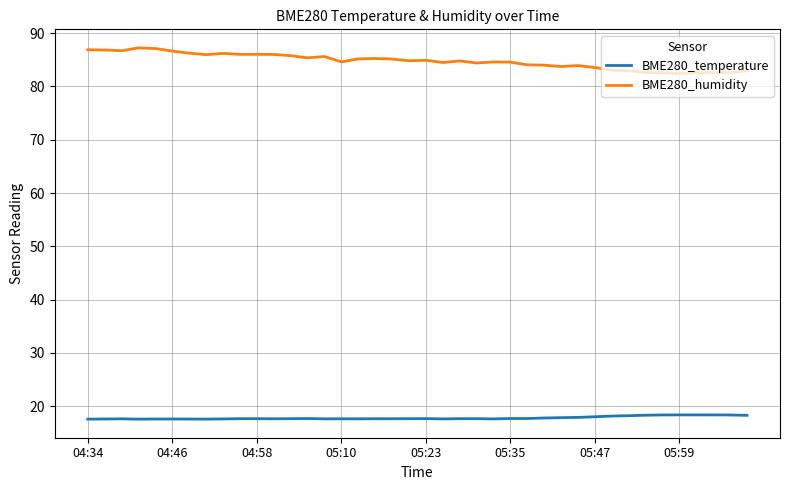

What is the maximum value for BME280_humidity?

87.2